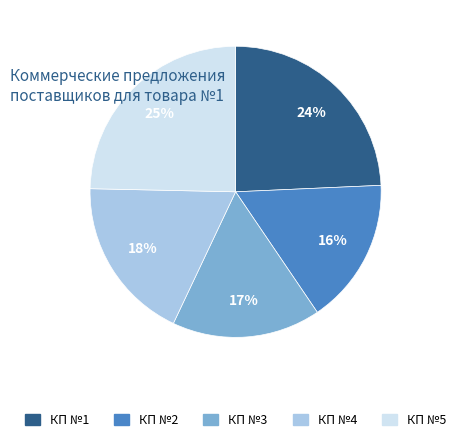

Is there any slice that represents more than half of the pie?

No